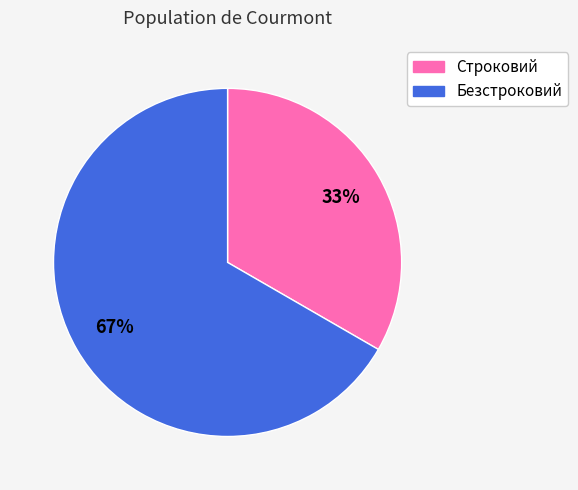

Which has a higher value, Безстроковий or Строковий?

Безстроковий